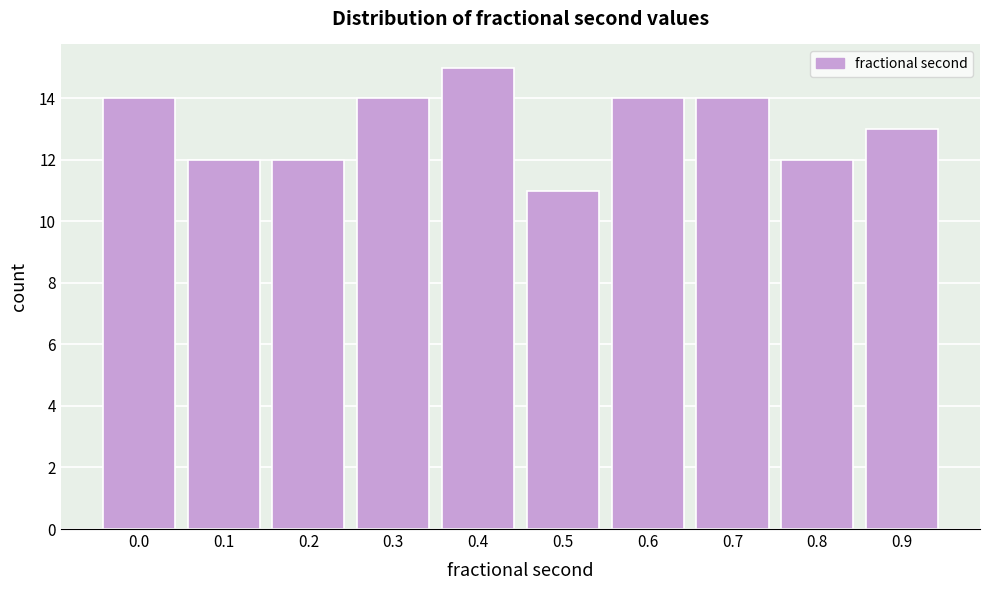

Reading left to right, extract all data points from this chart.

0.0=14	0.1=12	0.2=12	0.3=14	0.4=15	0.5=11	0.6=14	0.7=14	0.8=12	0.9=13